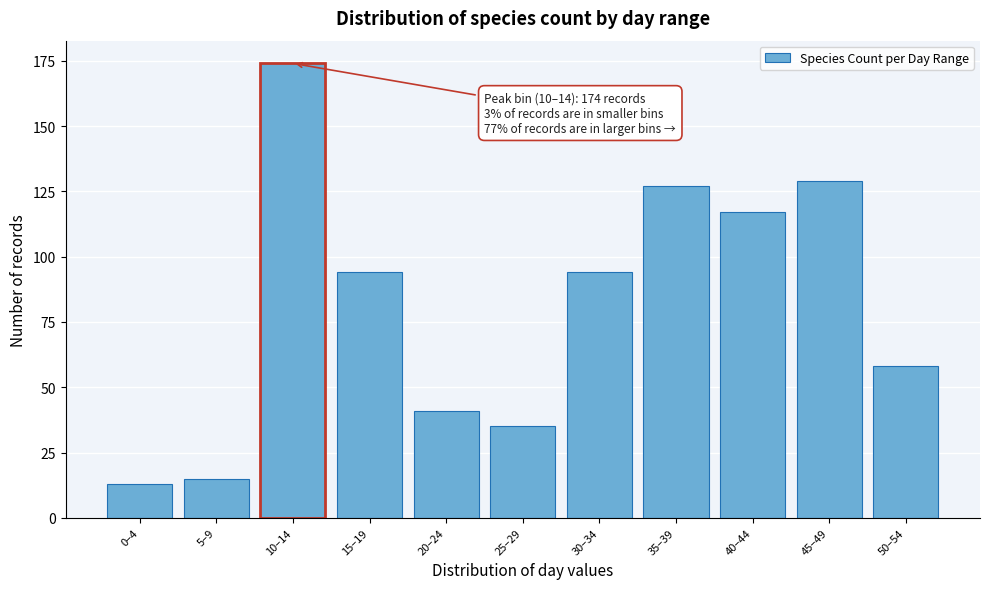

Reading right to left, list all the values displayed in this chart.

50–54=58	45–49=129	40–44=117	35–39=127	30–34=94	25–29=35	20–24=41	15–19=94	10–14=174	5–9=15	0–4=13